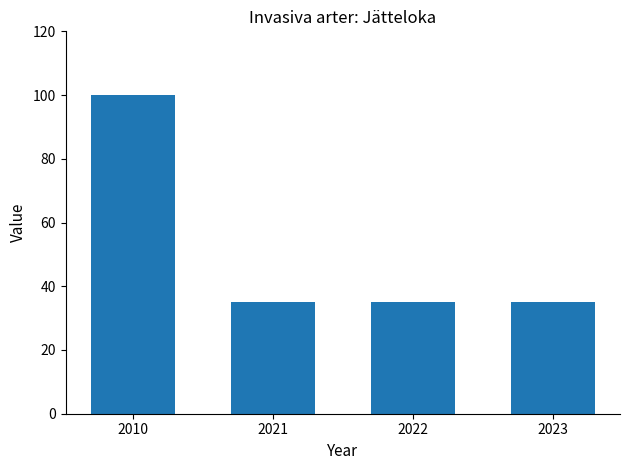

Reading left to right, extract all data points from this chart.

2010=100	2021=35	2022=35	2023=35